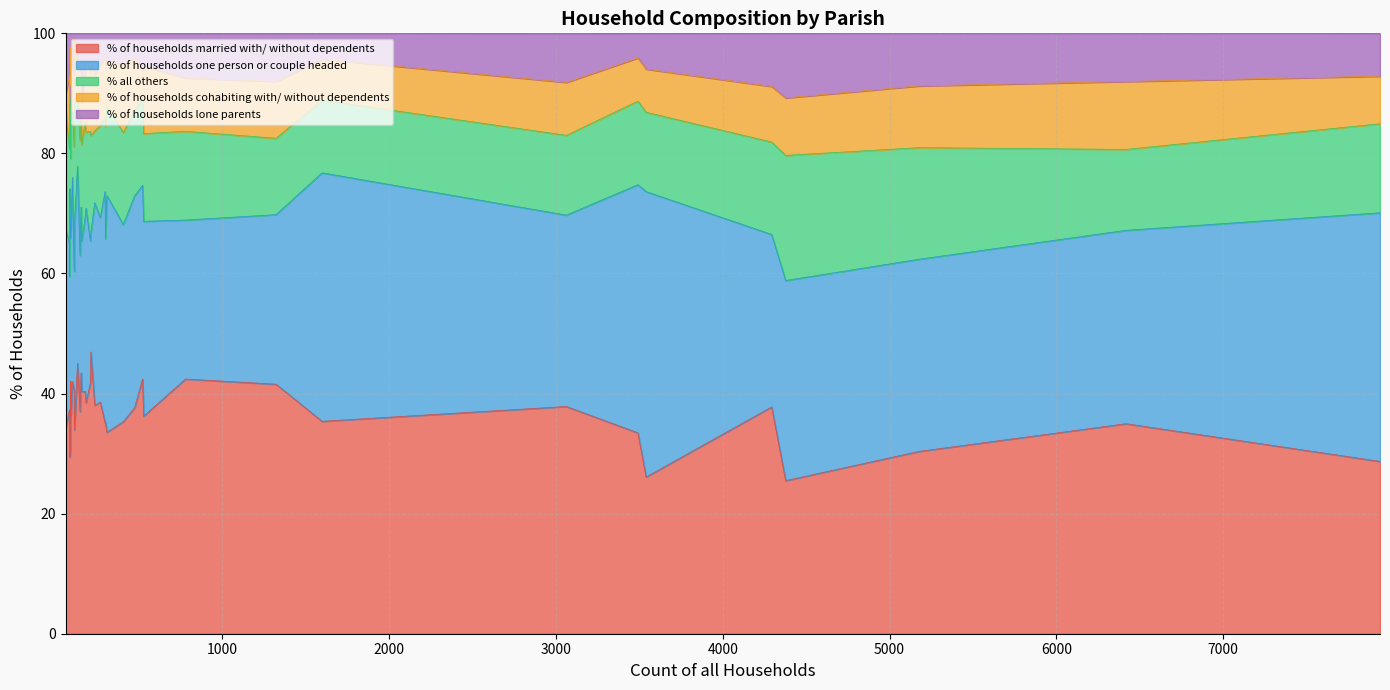

At which label does % of households married with/ without dependents first exceed 37?

West Stafford